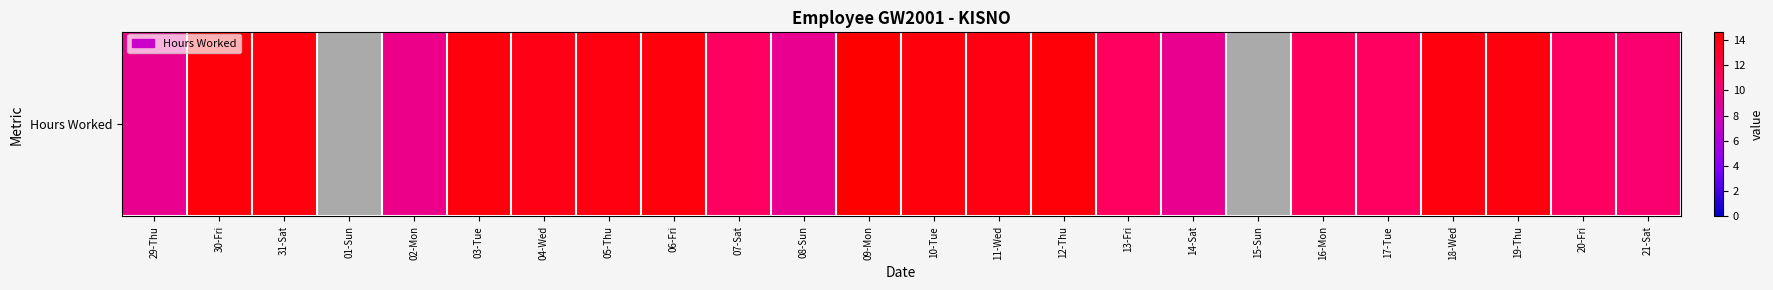

Reading right to left, list all the values displayed in this chart.

10.6	11.1	14.1	14.1	11.2	11.3	0.0	9.5	11.2	14.2	13.9	14.1	14.5	9.4	11.1	14.1	14.0	13.8	14.1	9.7	0.0	14.1	14.2	9.5